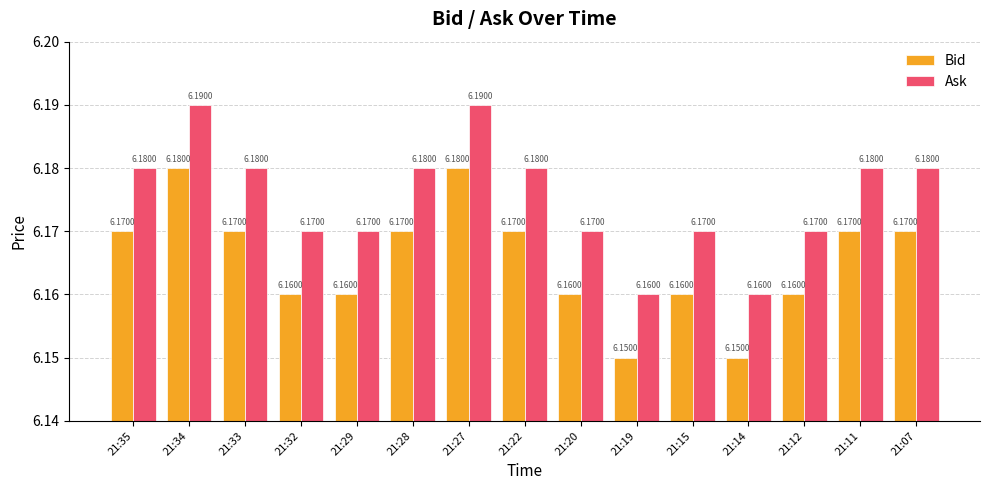

Which series has the largest total across all categories?

Ask